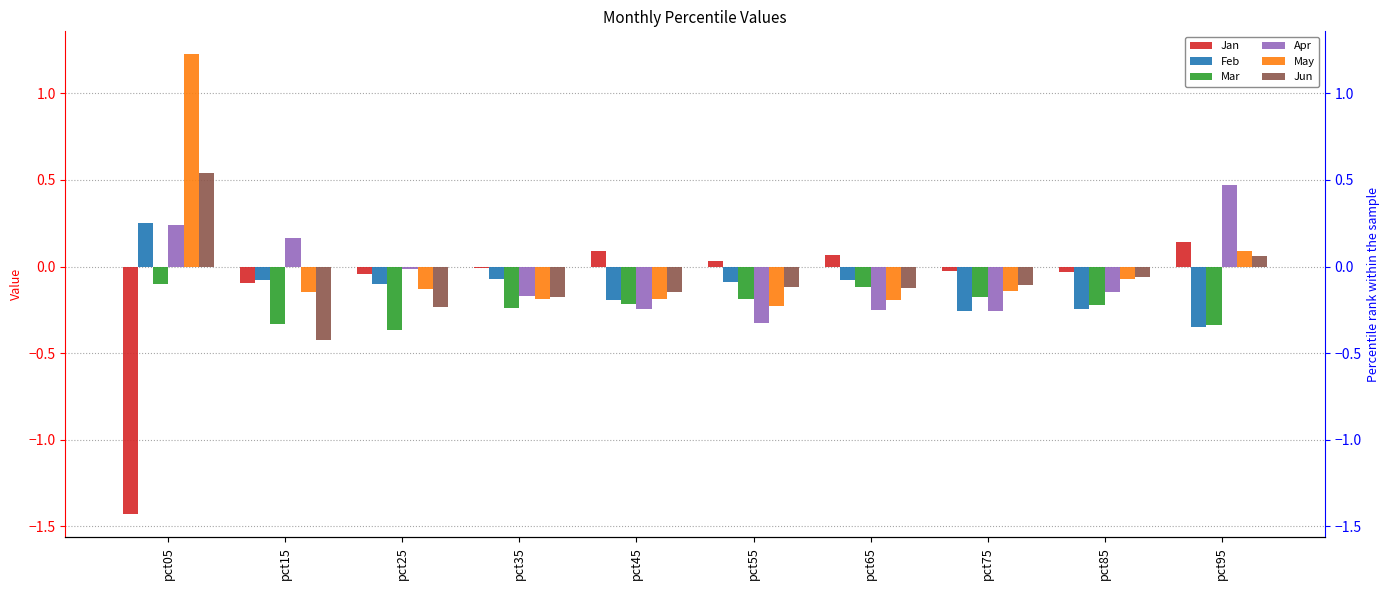

How many data points in Jan are above 0?

4